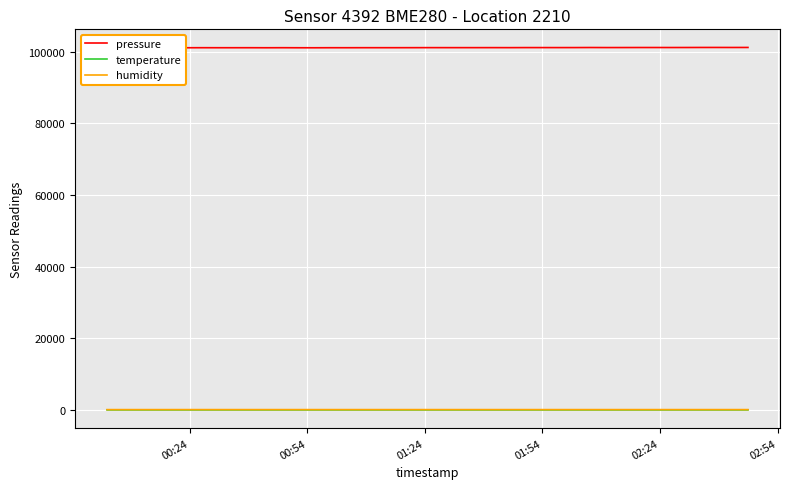

What is the greatest value displayed?

101213.1